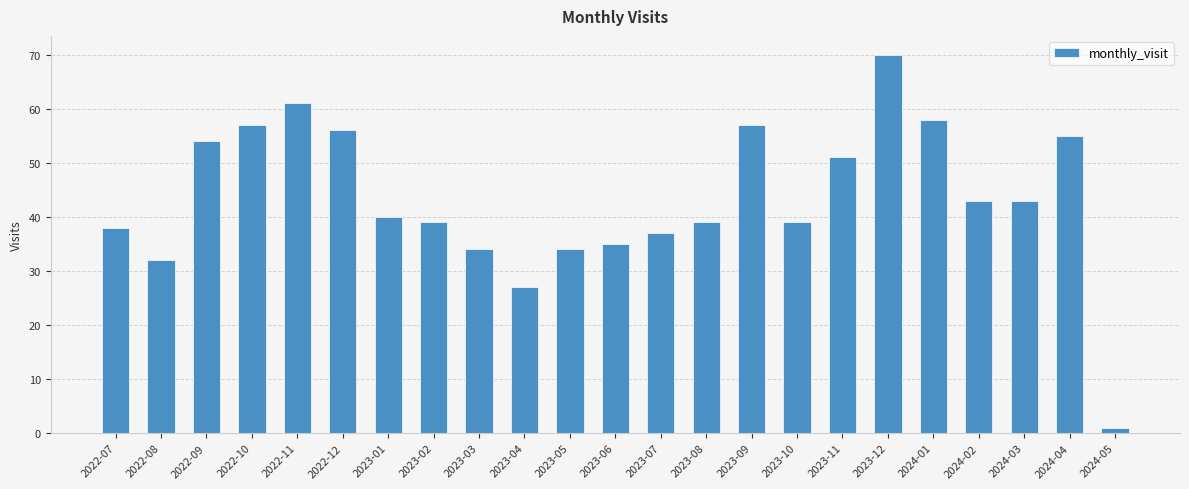

Reading left to right, extract all data points from this chart.

38	32	54	57	61	56	40	39	34	27	34	35	37	39	57	39	51	70	58	43	43	55	1